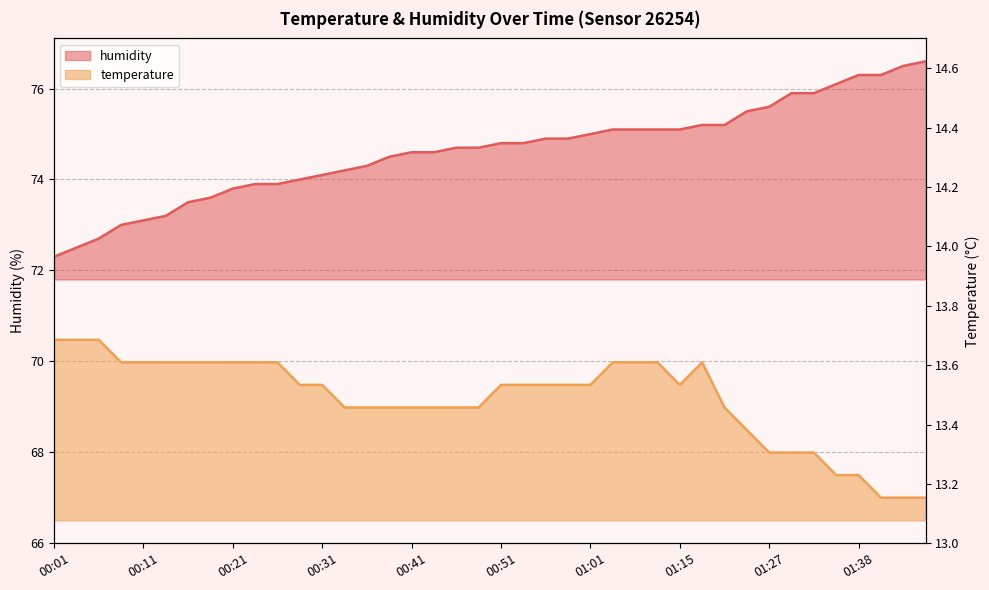

True or false: humidity and temperature cross at least once.

False